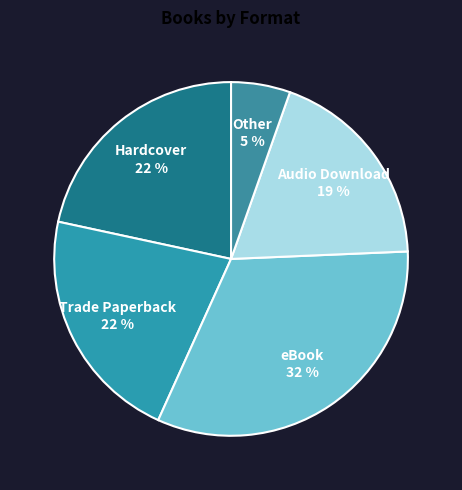

Does Audio Download account for over 50% of the chart?

No